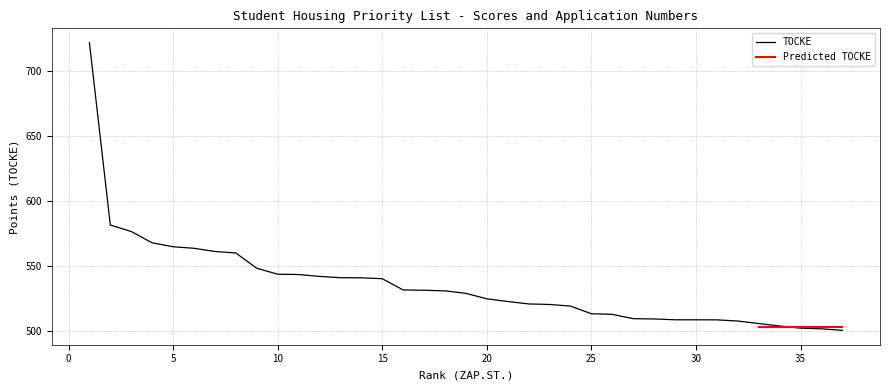

True or false: TOCKE has a value of 540.5 at 15.

True